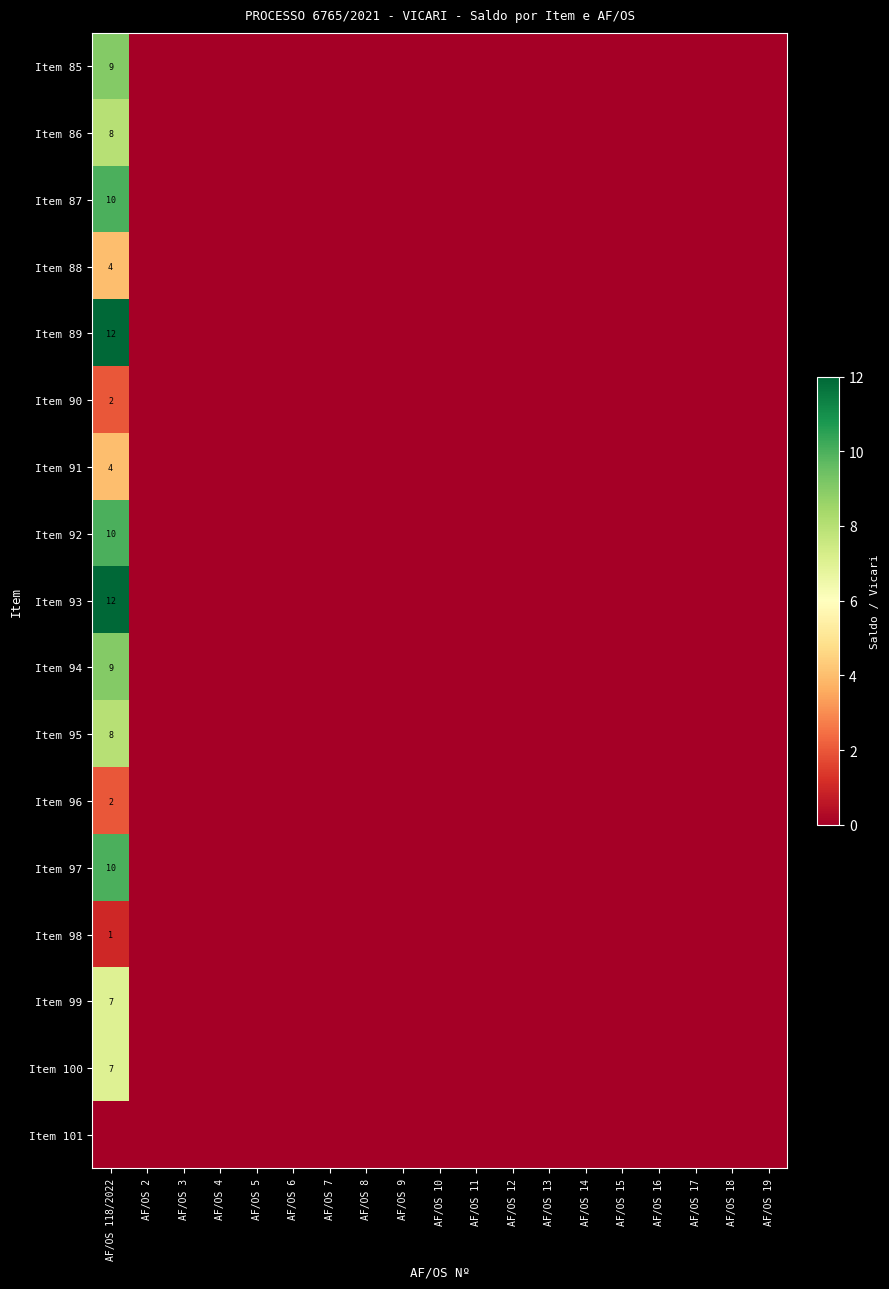

Is it true that Item 85 equals 9 at AF/OS 118/2022?

True